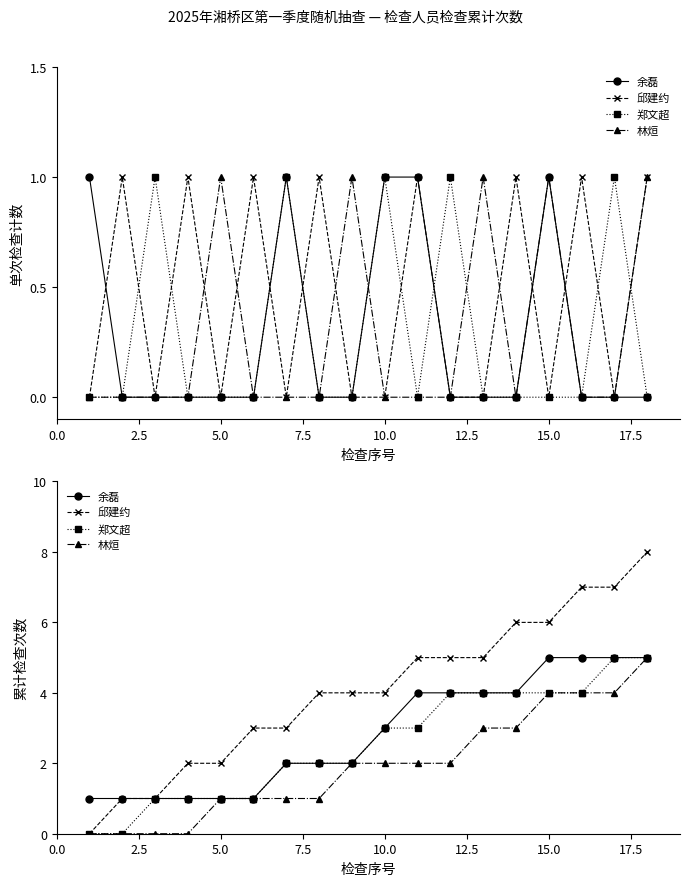

Rank the series at 17.5 from lowest to highest value.

林烜, 余磊, 郑文超, 邱建约